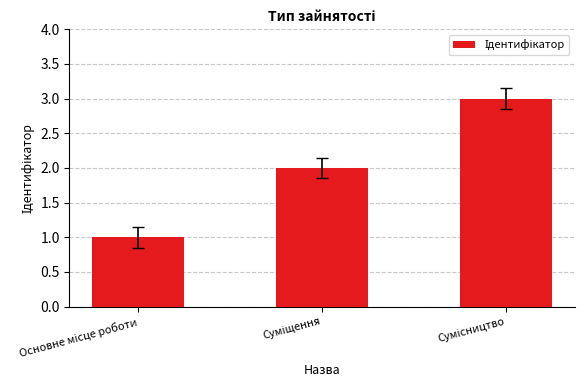

What is the sum of all values?

6